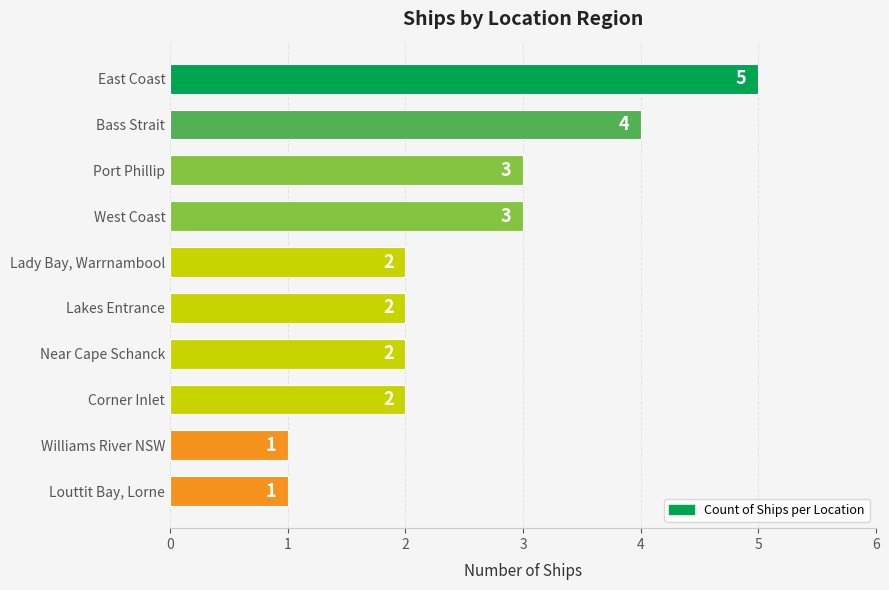

Count the values in the range 2 to 3.

6